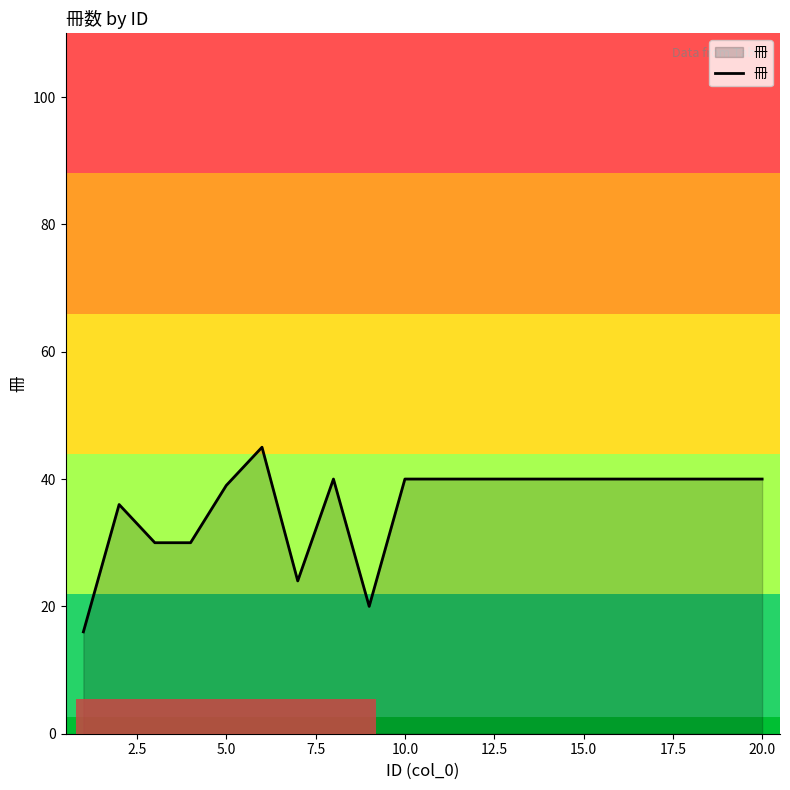

What is the difference between the maximum and minimum values?

29